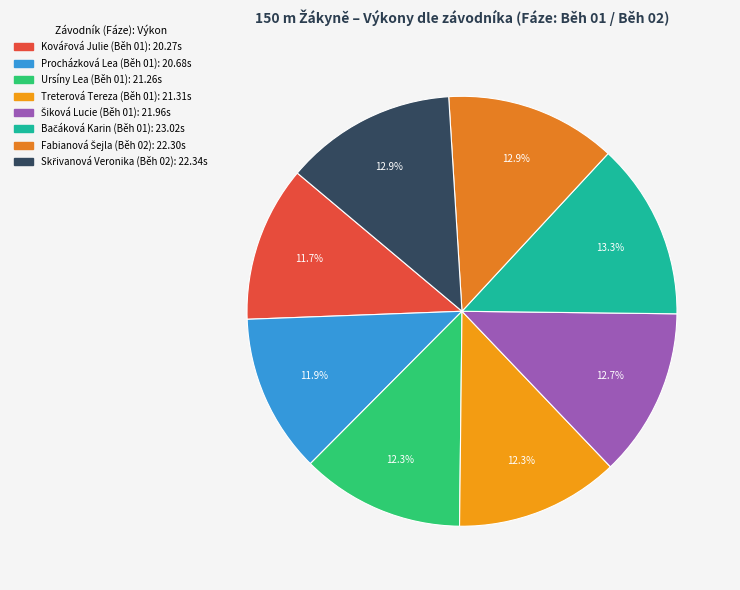

How many segments does this pie chart have?

8